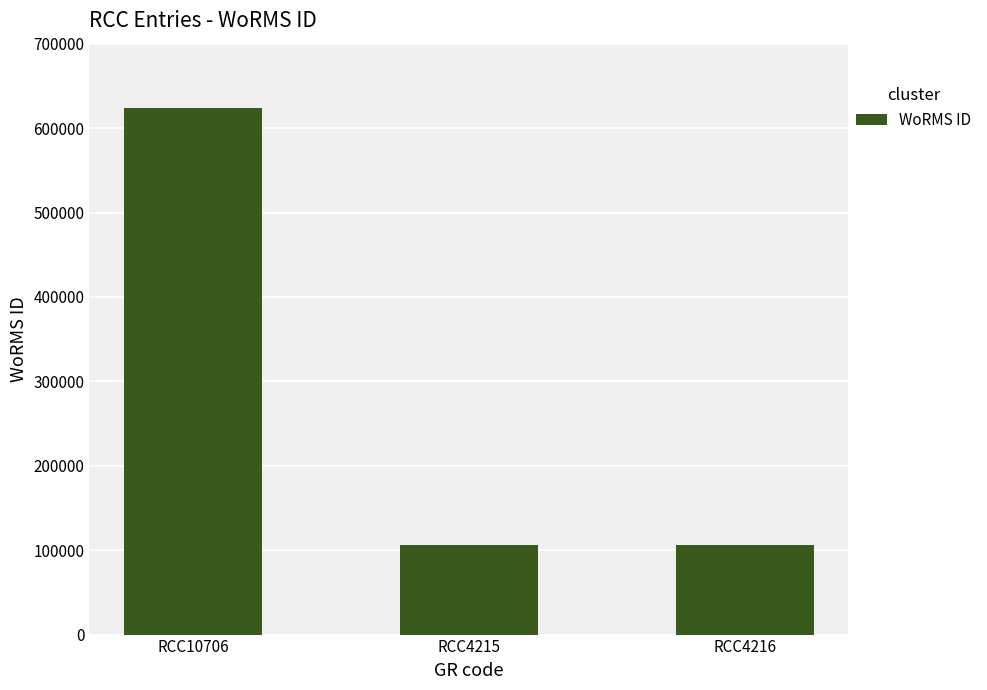

What position from the right is RCC4215?

2